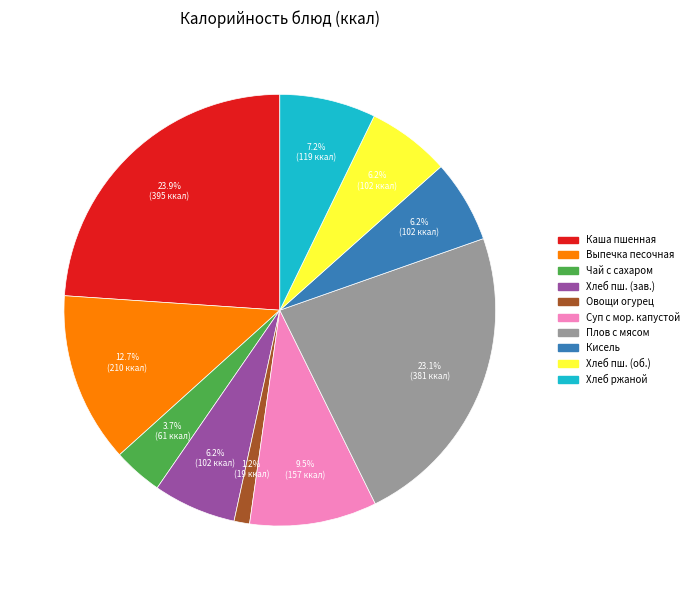

Count the number of slices in the pie.

10